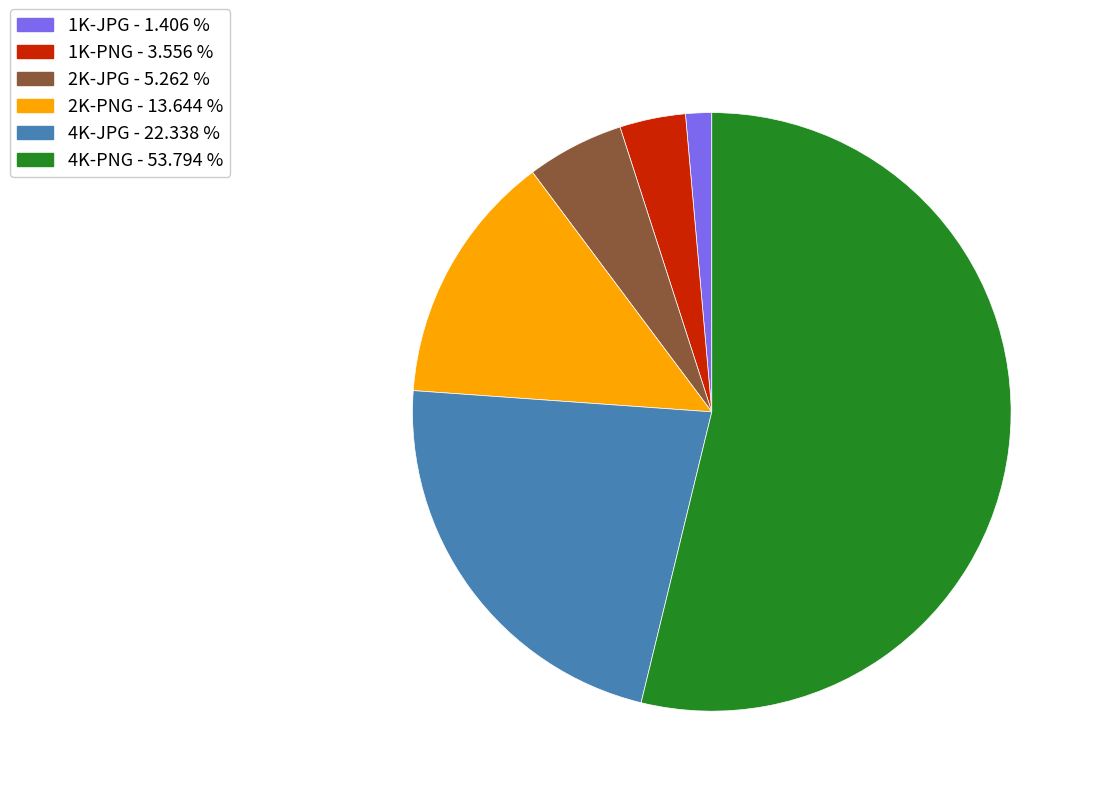

Do 1K-JPG - 1.406 % and 2K-JPG - 5.262 % together represent more than half of the pie?

No